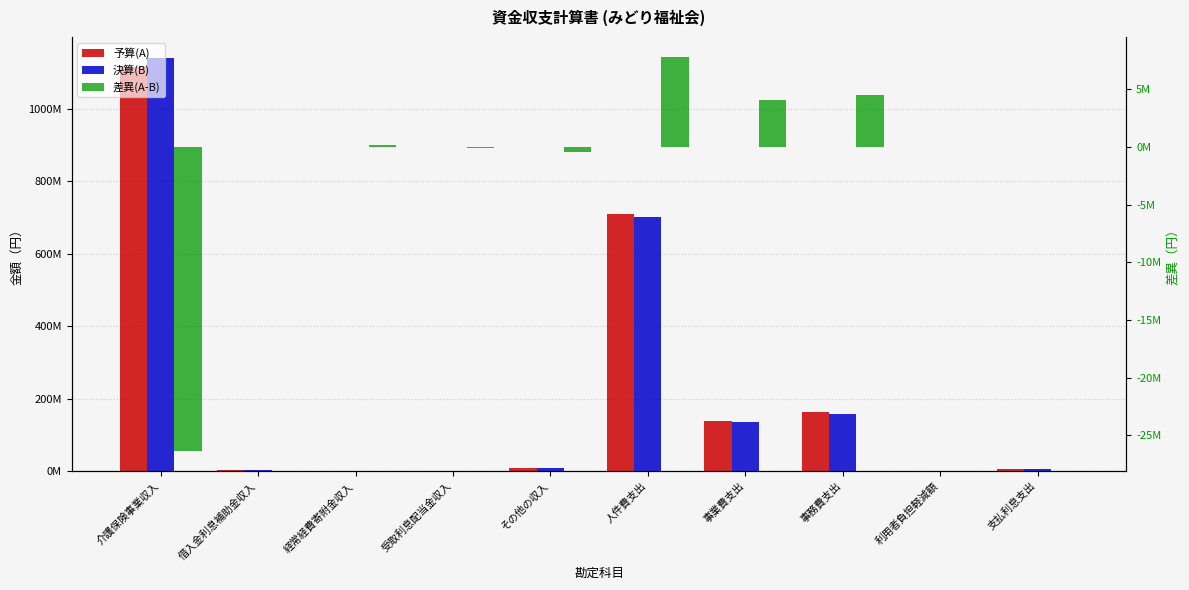

Rank the categories by 差異(A-B) value from lowest to highest.

介護保険事業収入, その他の収入, 受取利息配当金収入, 借入金利息補助金収入, 支払利息支出, 利用者負担軽減額, 経常経費寄附金収入, 事業費支出, 事務費支出, 人件費支出